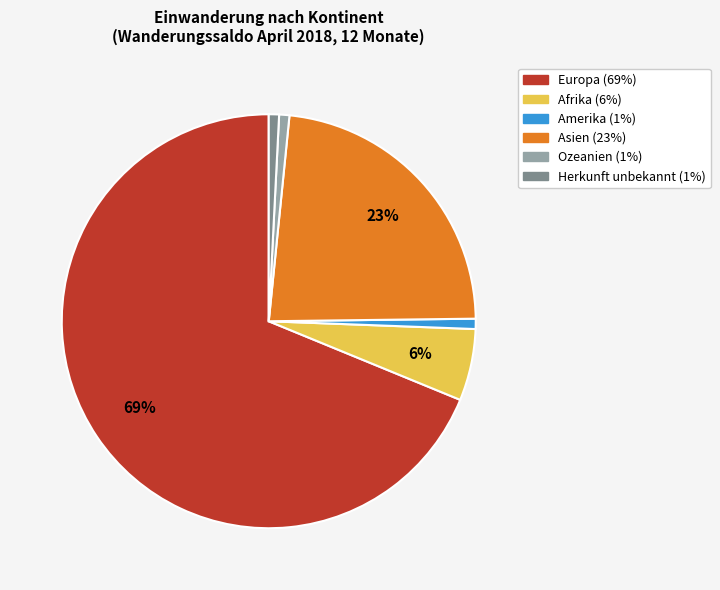

What is the largest slice in the pie chart?

Europa